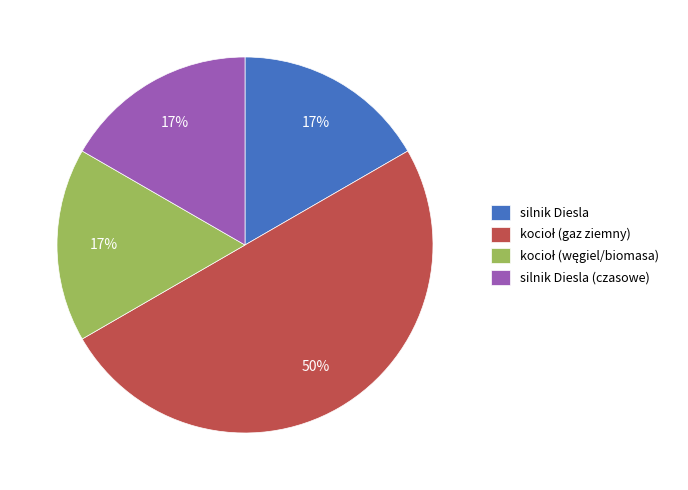

To the nearest percent, what is the difference between the largest and smallest slice percentages?

33%